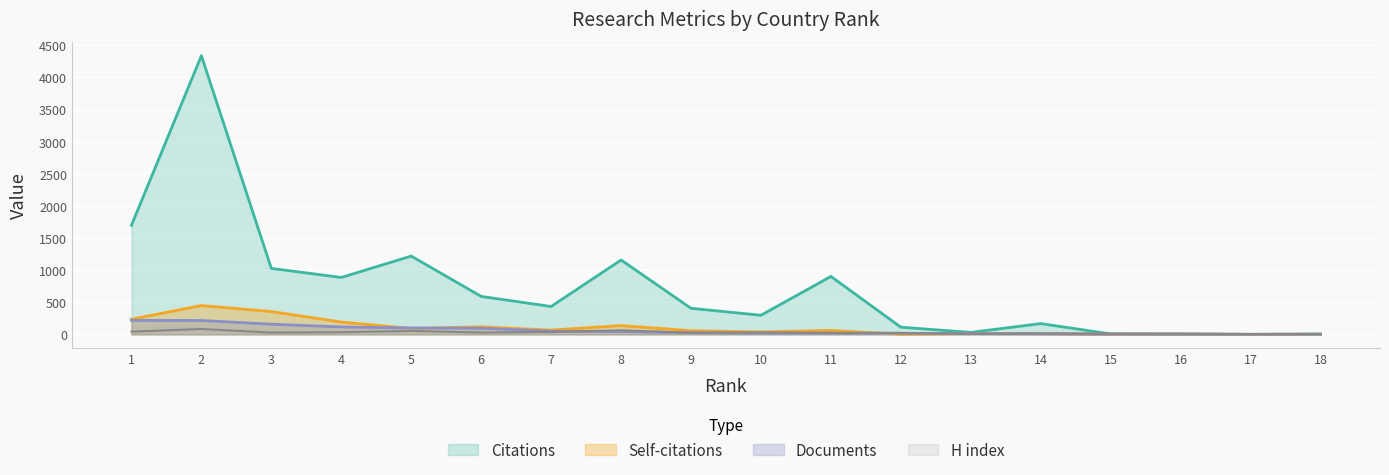

Which series has the widest spread of values?

Citations